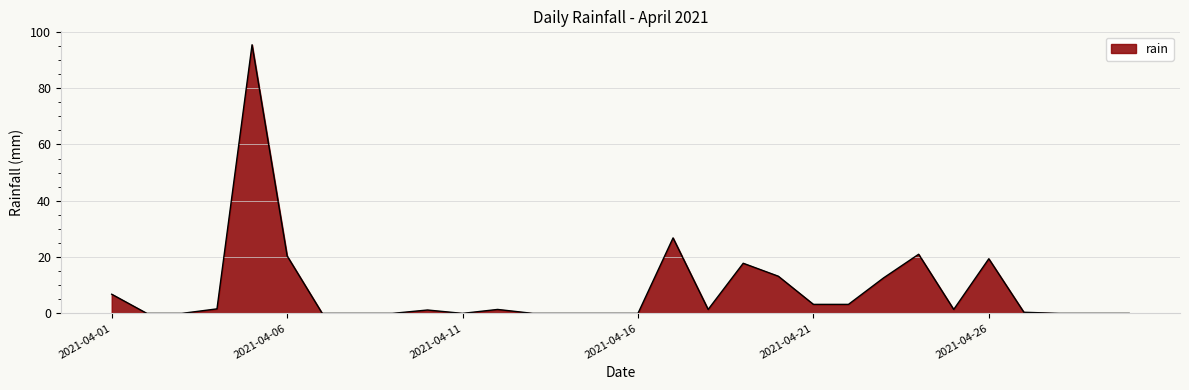

What is the maximum value shown in the chart?

95.4